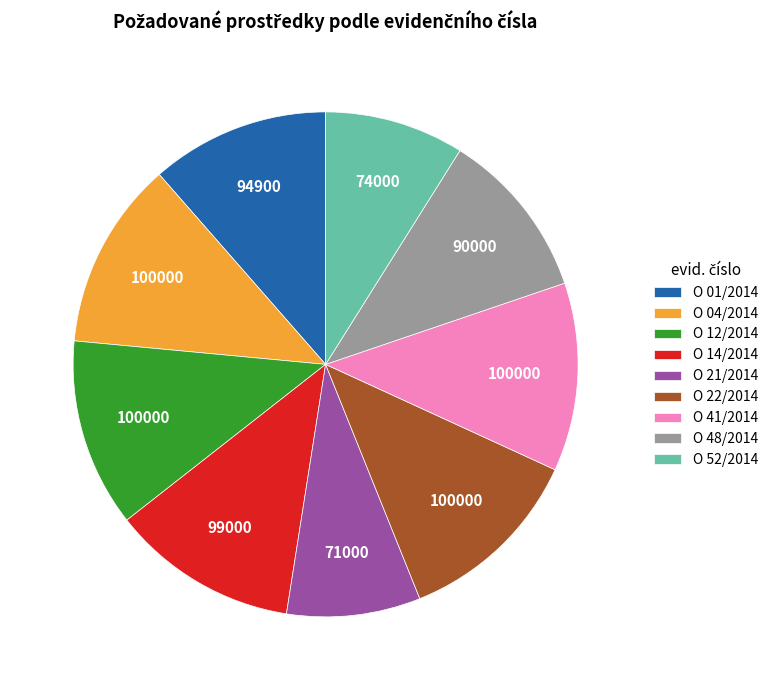

Is the sum of O 48/2014 and O 52/2014 greater than half?

No